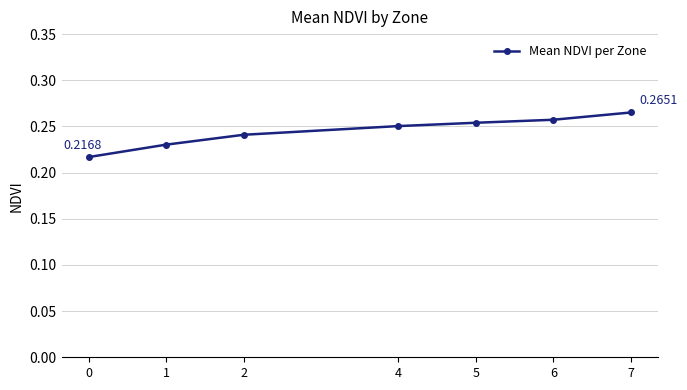

Which has a higher value, 6 or 7?

7